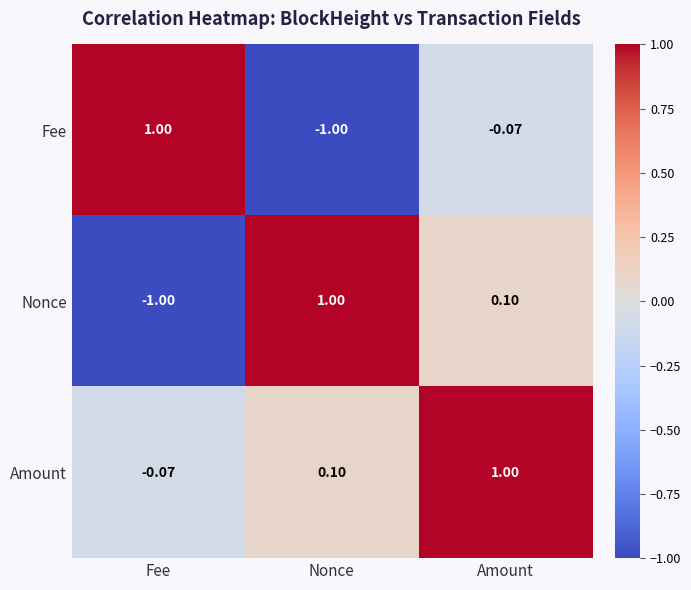

At which label does Nonce reach its peak?

Nonce